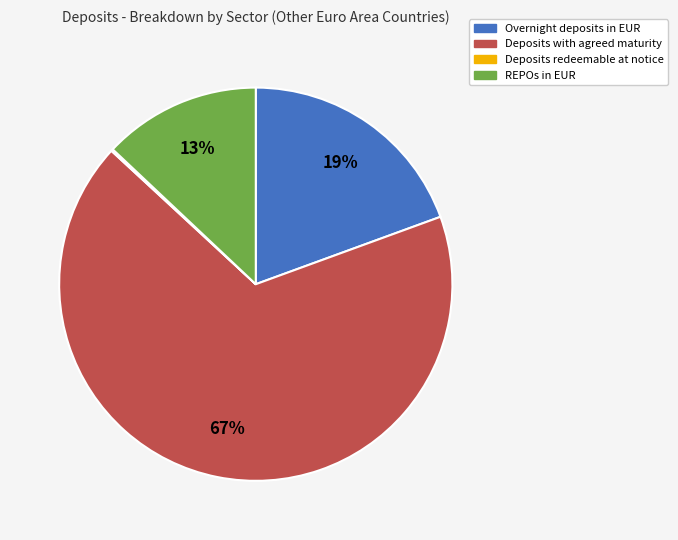

To the nearest percent, what is the combined percentage of Overnight deposits in EUR and Deposits with agreed maturity?

87%